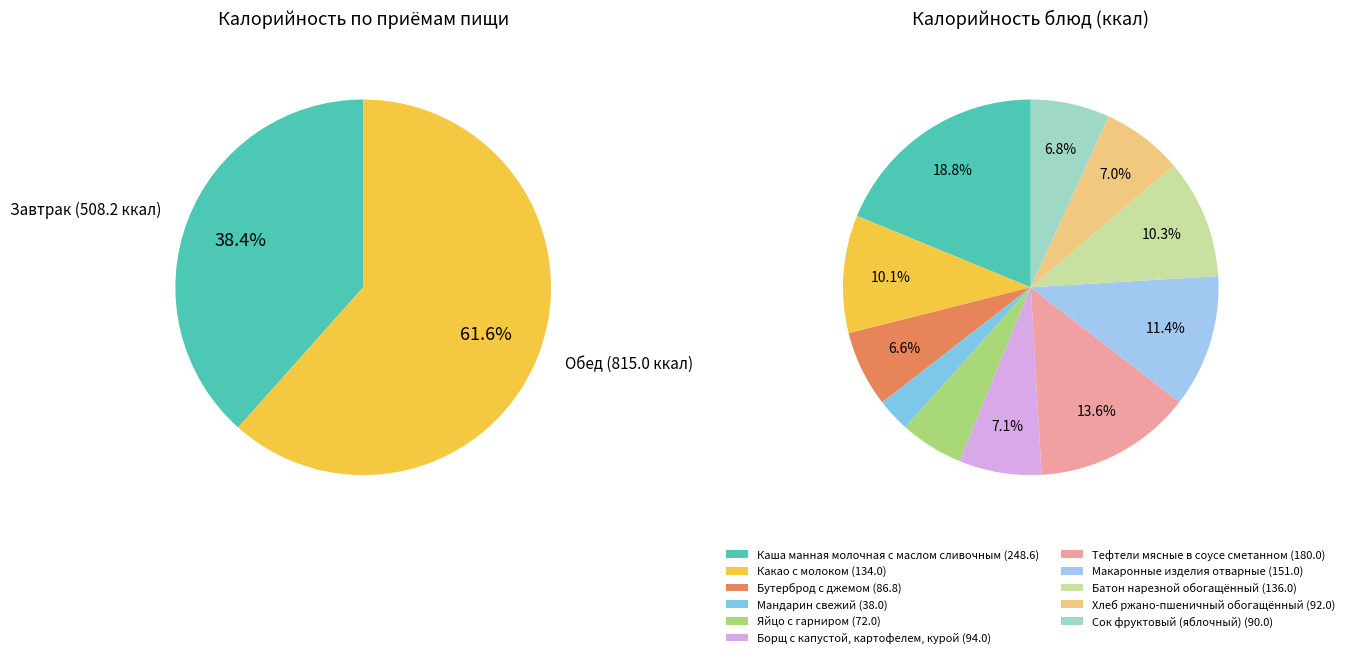

What percentage is the Макаронные изделия отварные slice, to the nearest percent?

11%